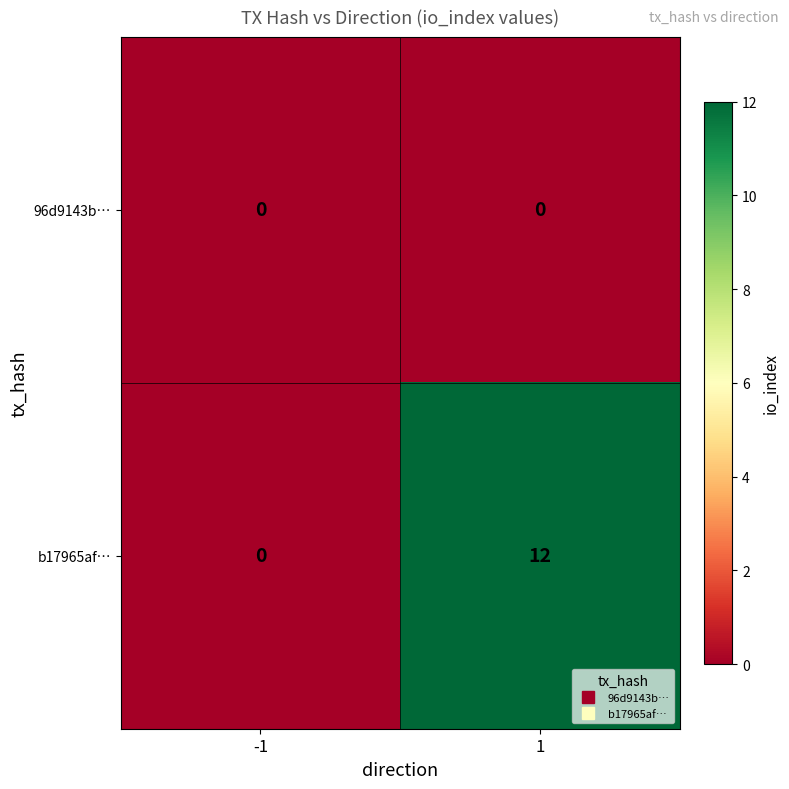

The value of b17965af… at 1 is 12. True or false?

True